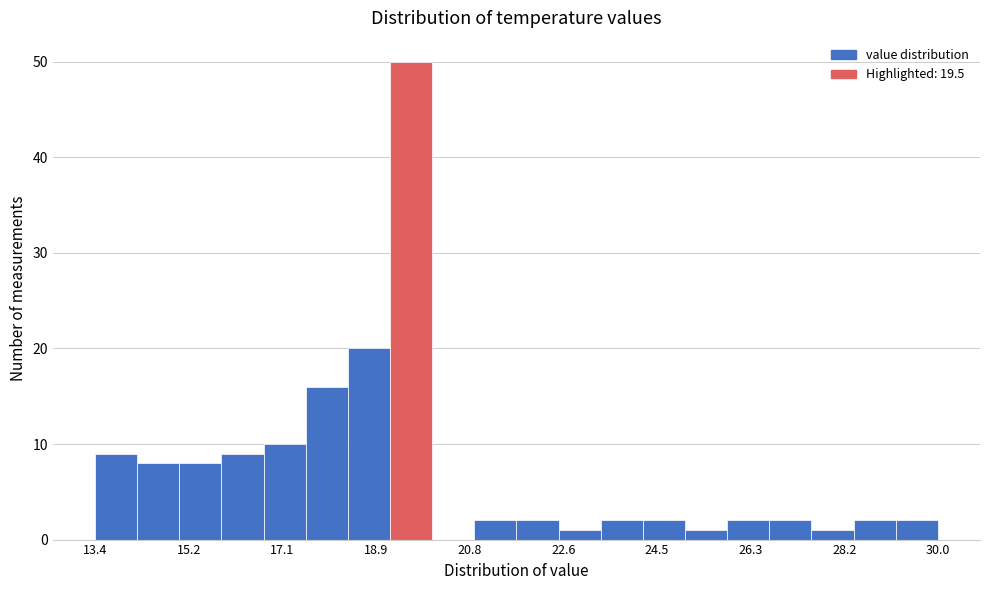

What is the height of the bar covering 24.2 to 25.0 on the x-axis? Neither the bar edges nor the heights are printed on the chart, so give them approximately, as read against the axes.

2